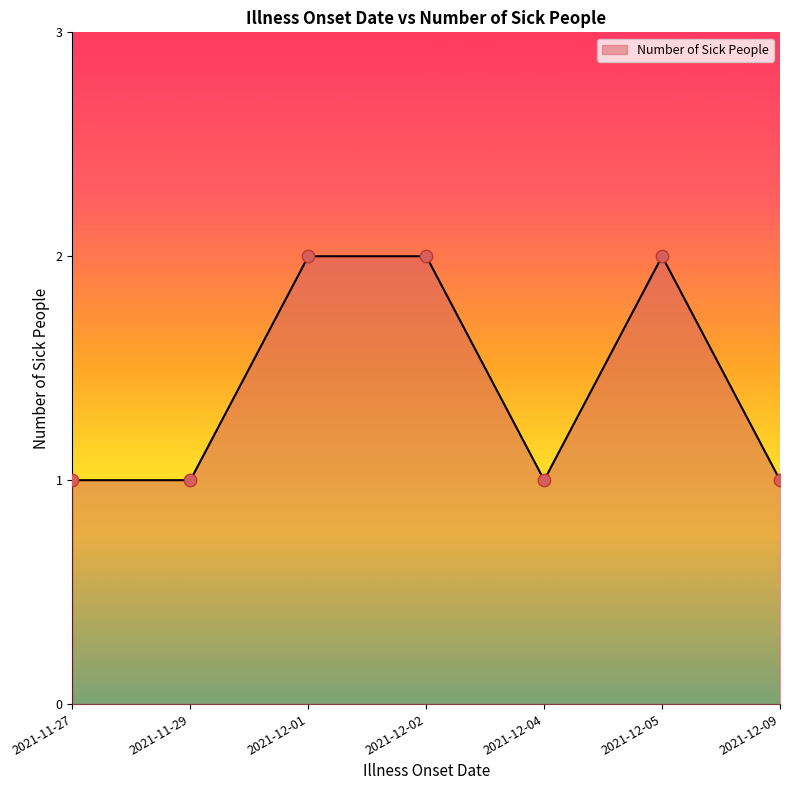

What is the ratio of the value at 2021-11-29 to the value at 2021-12-05?

0.5